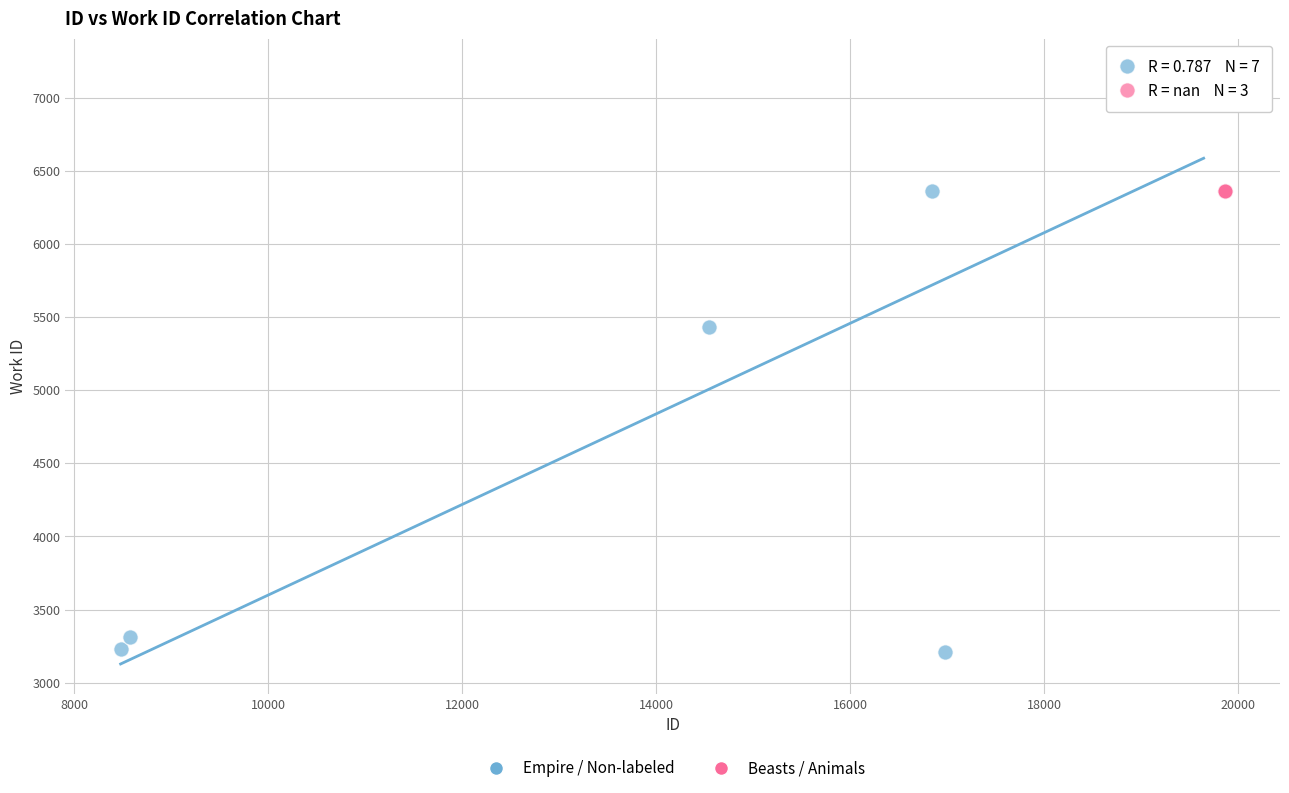

Which series contains the lowest Y value?

Empire / Non-labeled